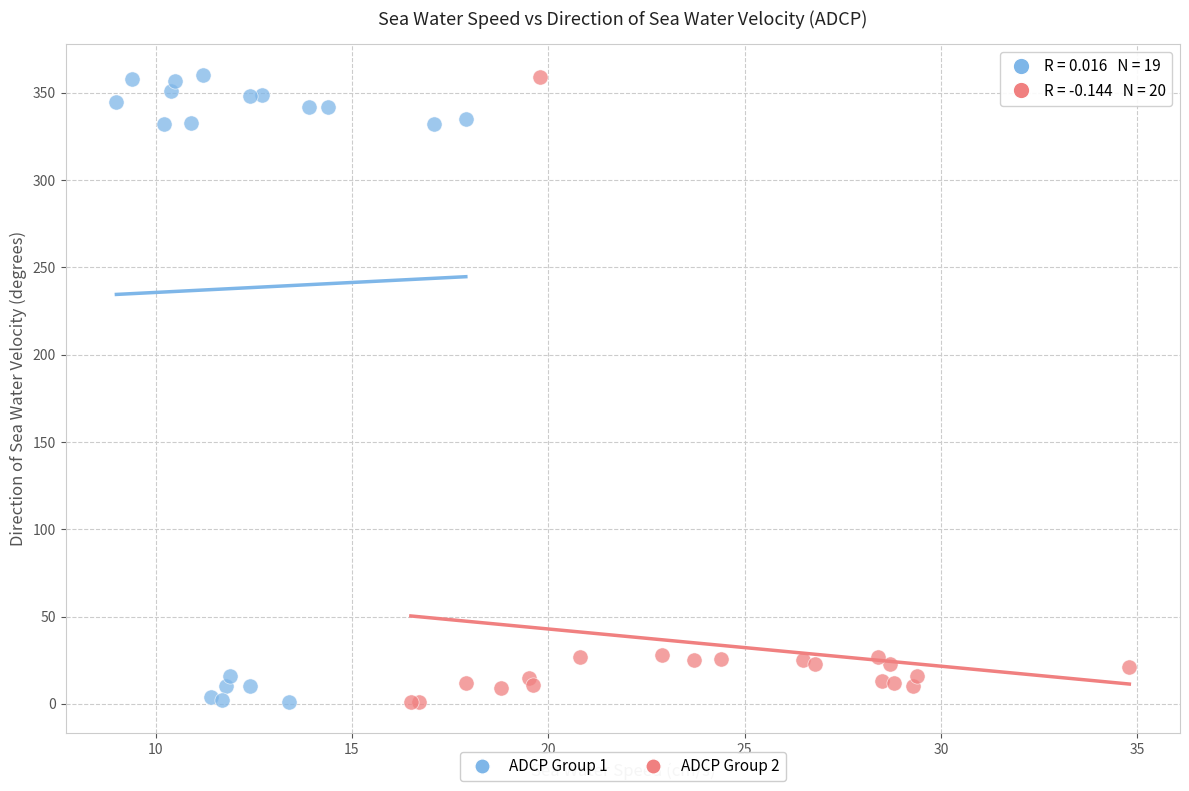

What are all the series names shown in the legend?

ADCP Group 1, ADCP Group 2